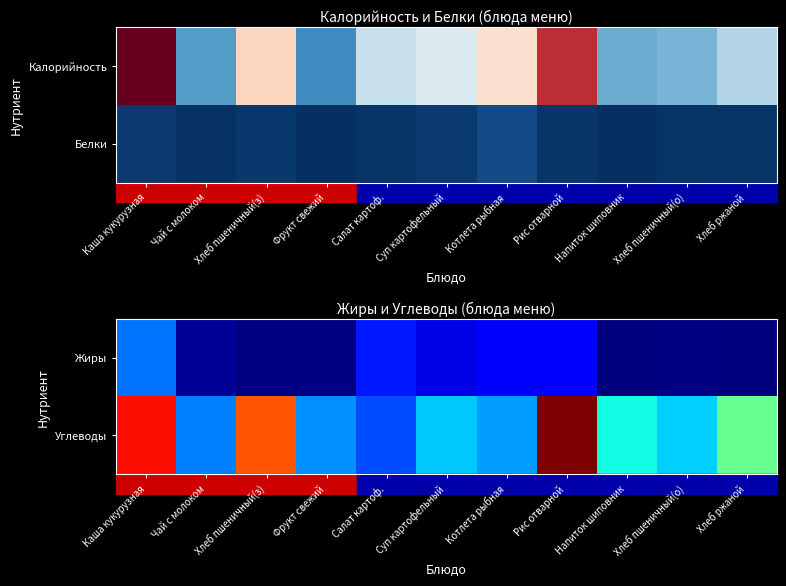

Rank the series by their average value, from lowest to highest.

Жиры, Углеводы